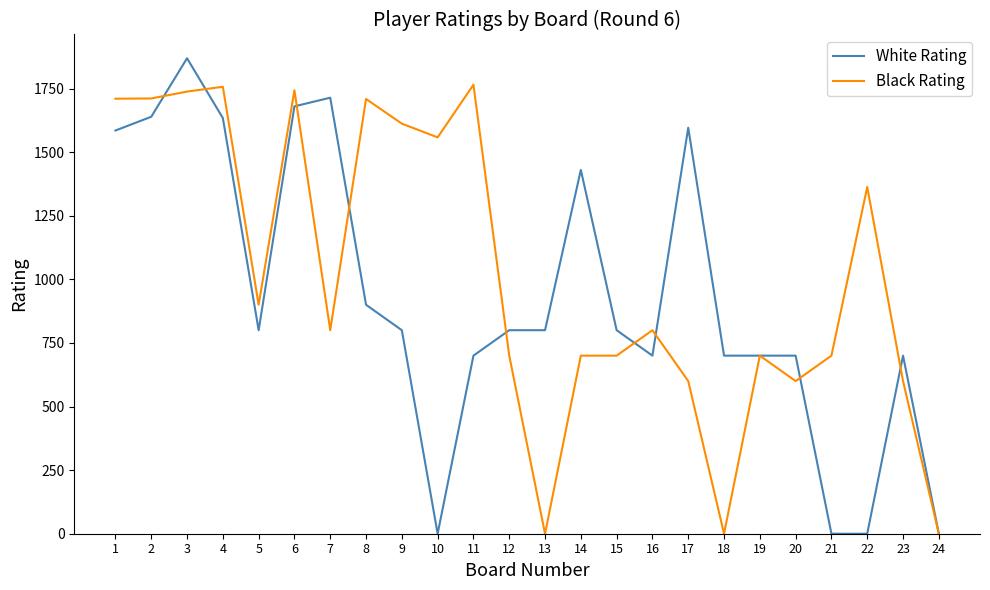

The value of White Rating at 20 is 479. True or false?

False